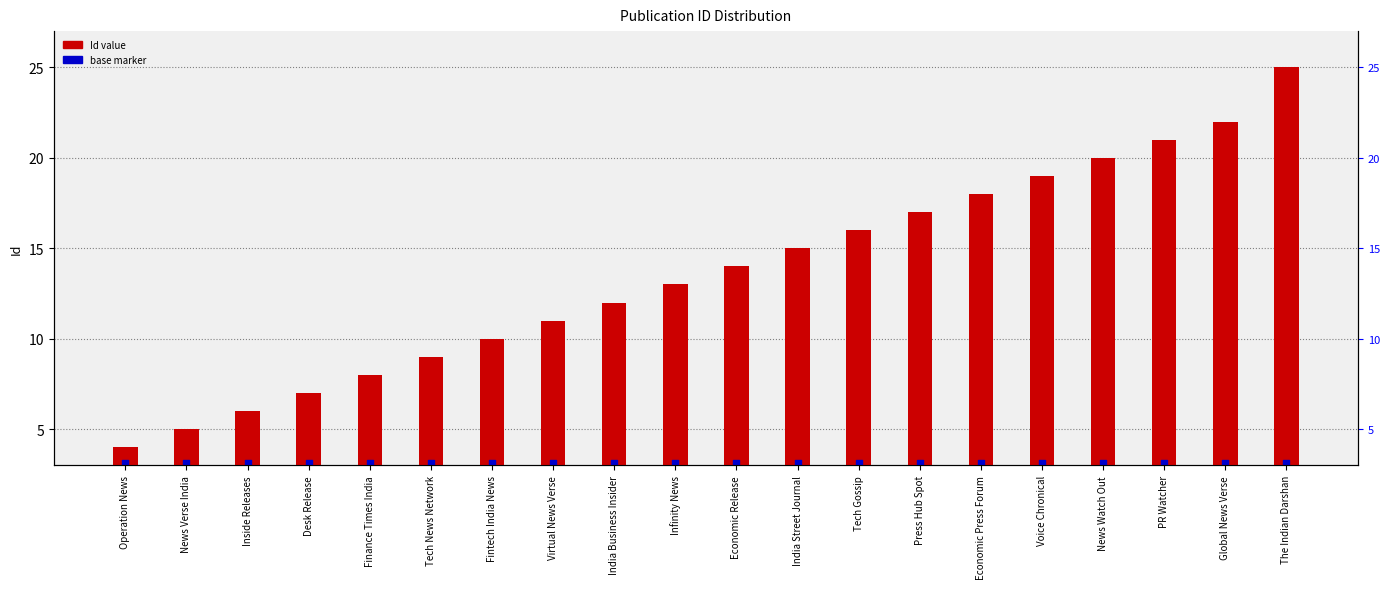

Which series has the largest total across all categories?

Id value